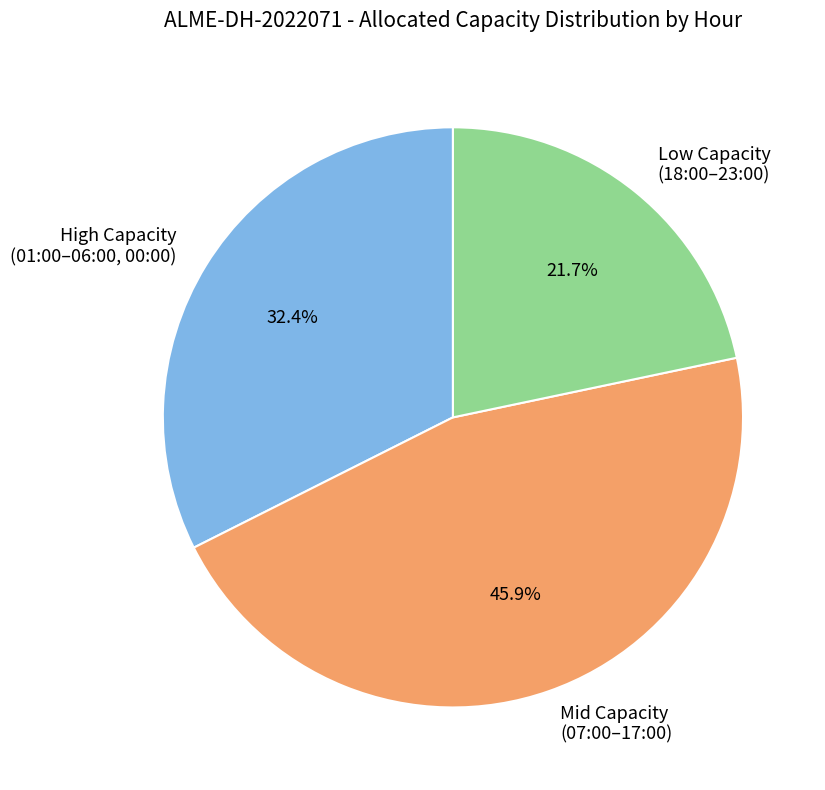

Is Low Capacity (18:00–23:00) the majority of the pie?

No